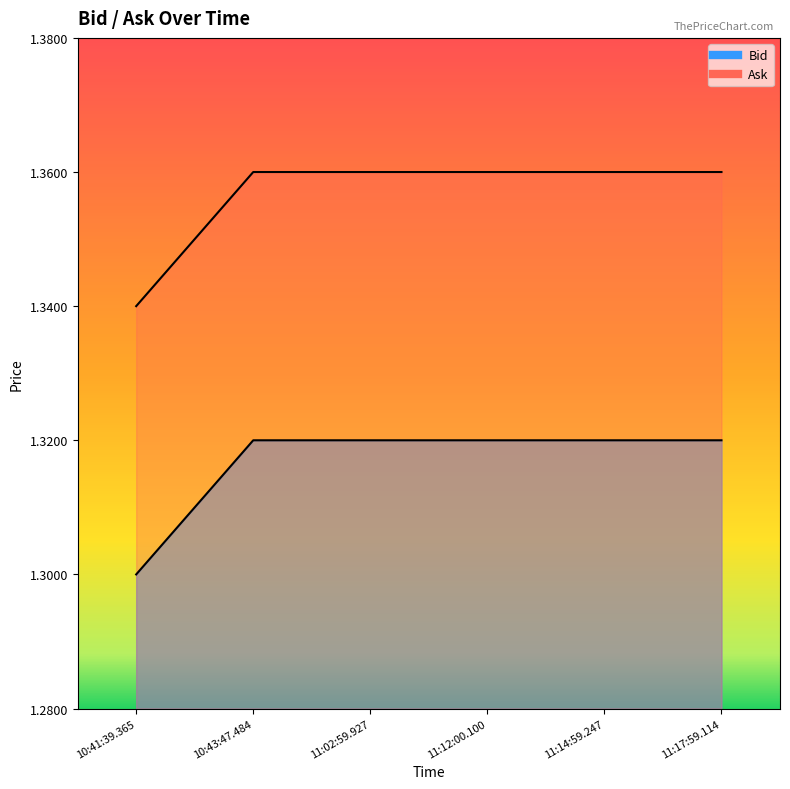

At which category does the chart reach its peak across all series?

10:43:47.484